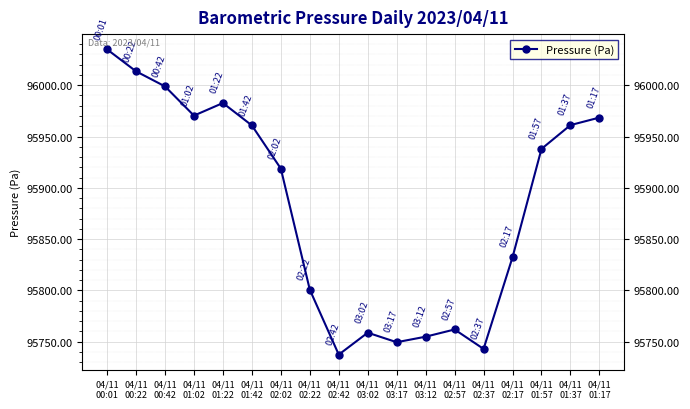

Which category has the highest value across all series?

04/11
00:01